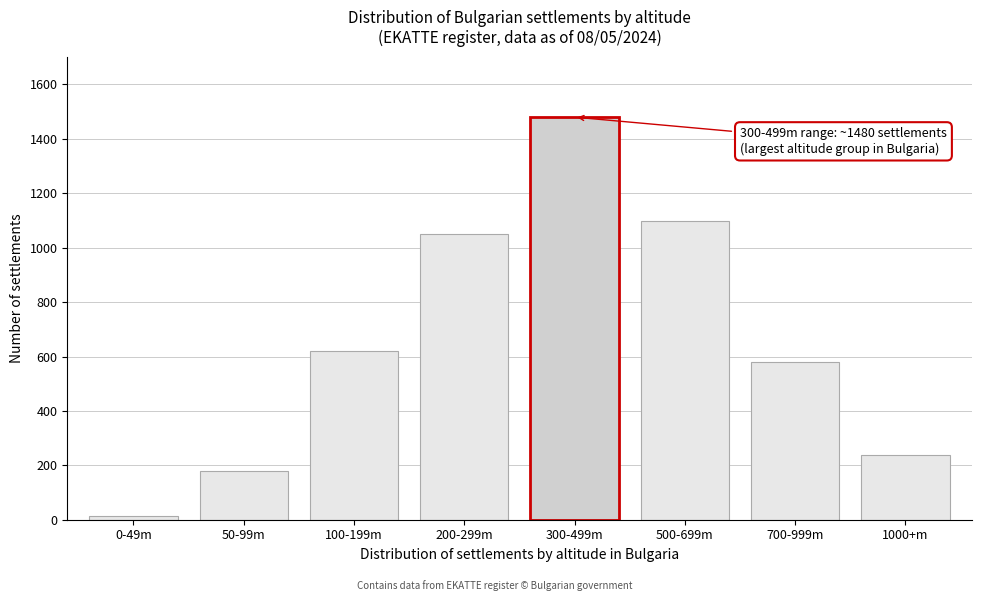

Reading left to right, what are all the values shown in this chart?

12	180	620	1050	1480	1100	580	237